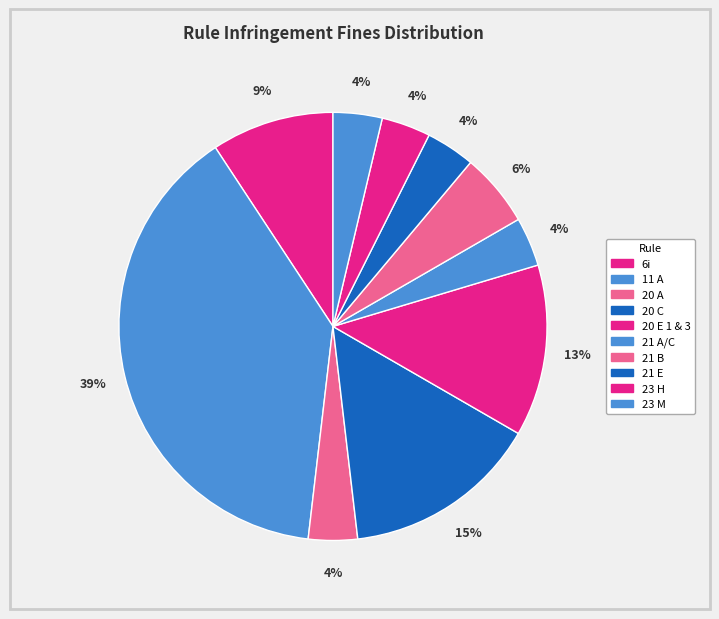

How many slices are in this pie chart?

10